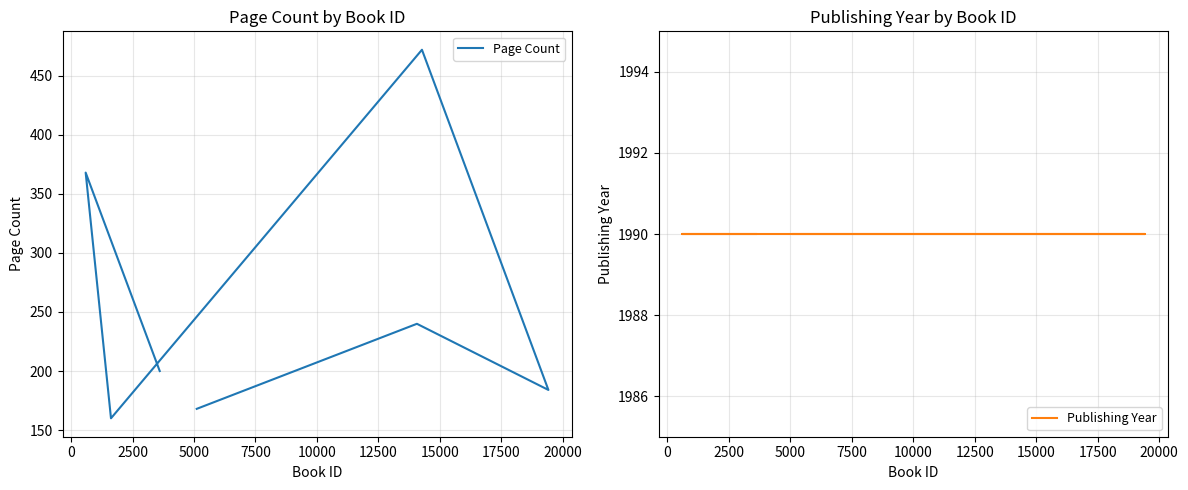

Which series has the largest total across all categories?

Publishing Year